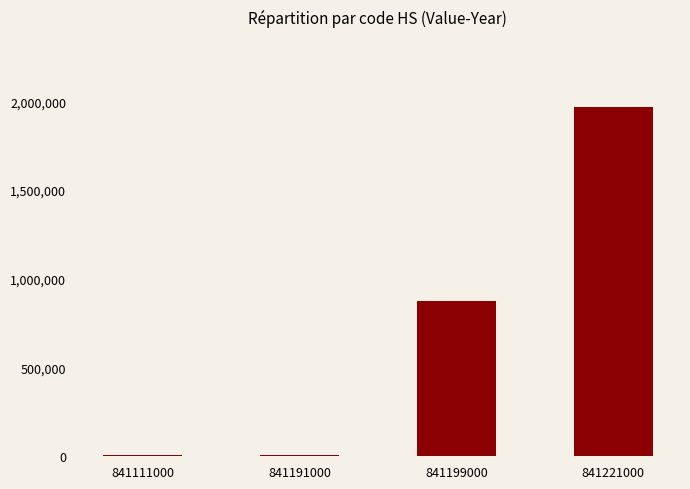

At which label is the value closest to 987733?

841199000